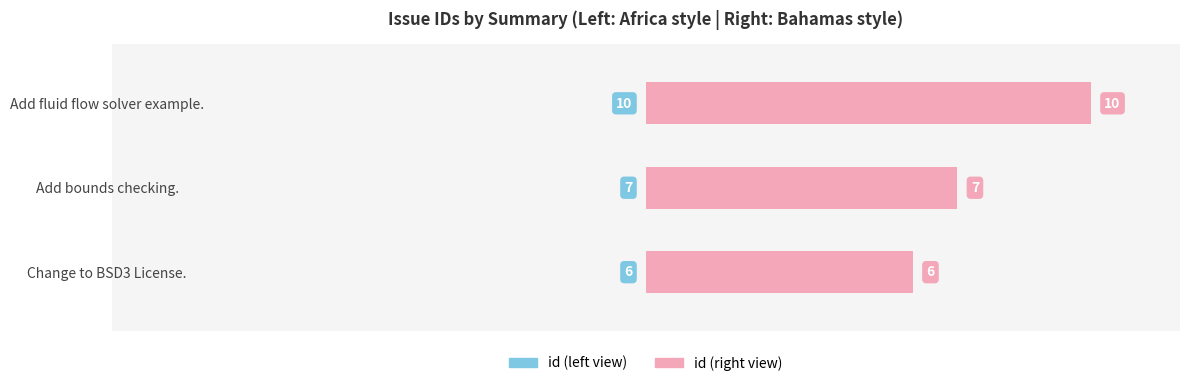

Reading left to right, list all the values displayed in this chart.

id (left): 6	7	10
id (right): 6	7	10